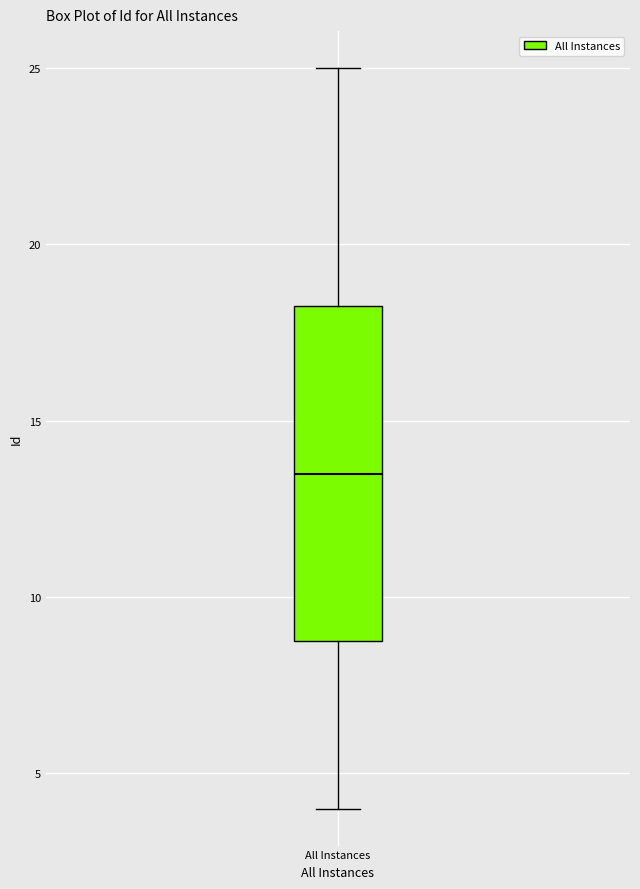

Read this box plot against the y-axis: the position of the median line, the range covered by the box, and the ends of both whiskers. The values are not printed on the chart, so give them approximately, as read against the axis.

median 13.5, box 9.0 to 18.5, whiskers 4.0 to 25.0